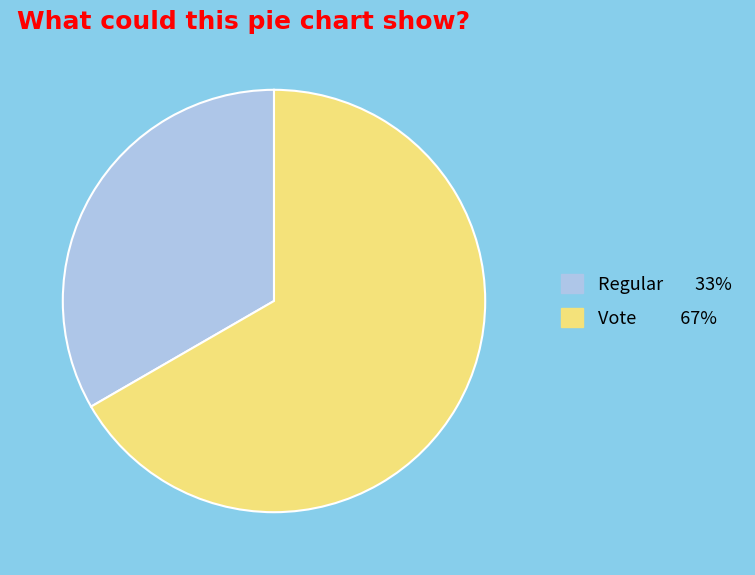

What is the smallest slice in the pie chart?

Regular